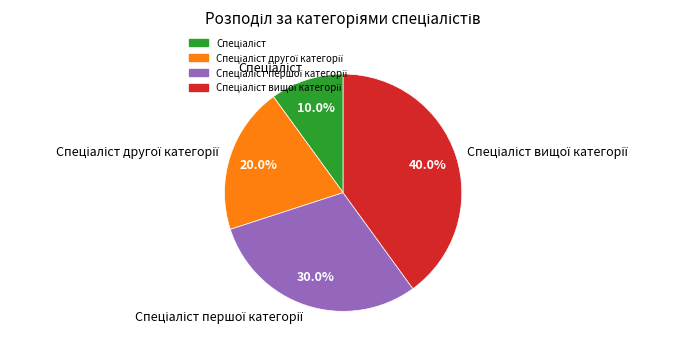

Does any single category account for the majority?

No